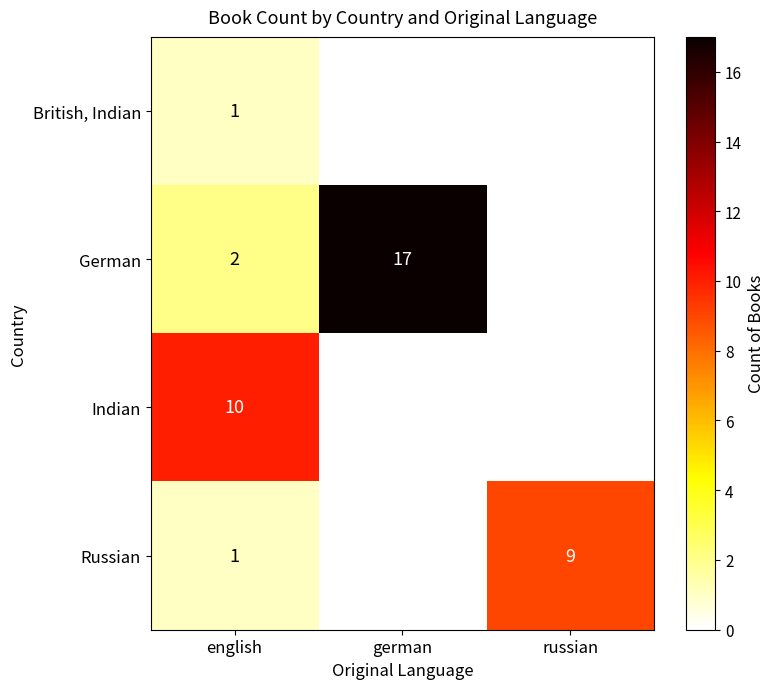

What is the difference between the highest and lowest values at english?

9